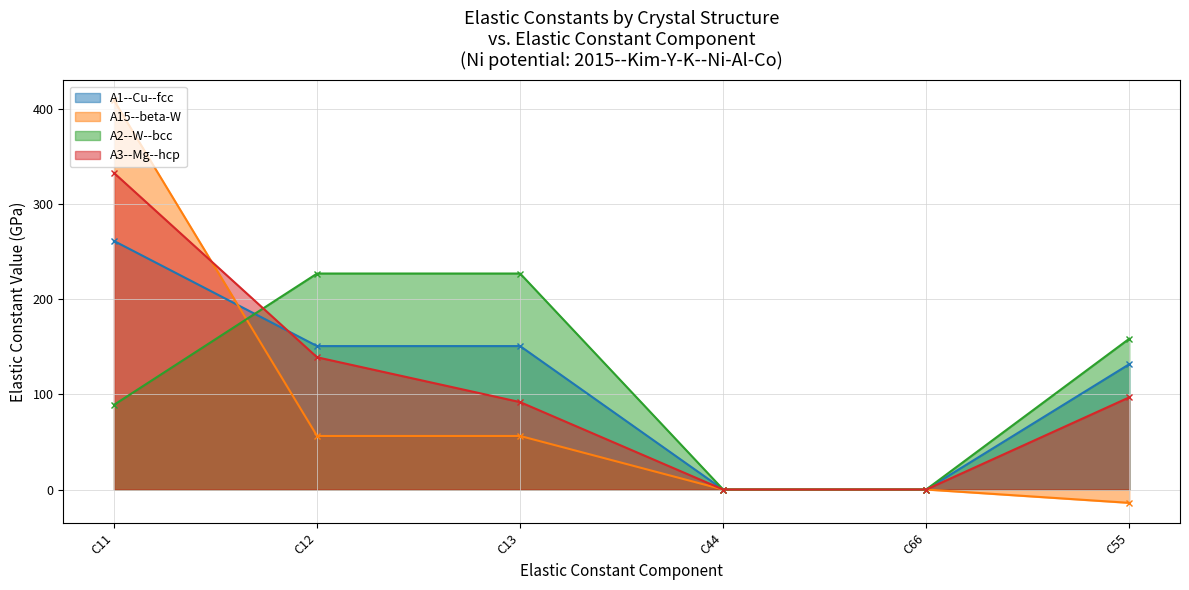

Which has a higher value, C44 or C12?

C12